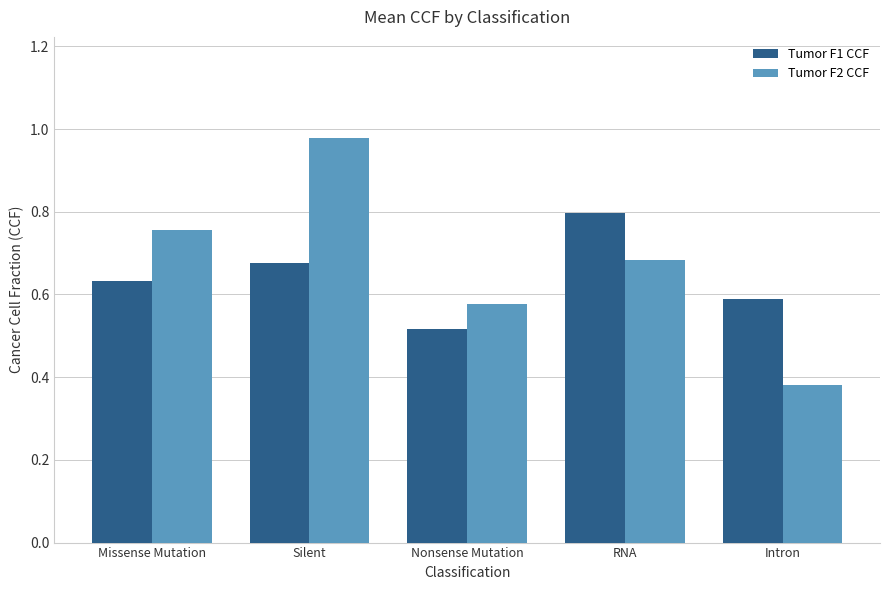

Which category has the lowest value in the Tumor F2 CCF series?

Intron